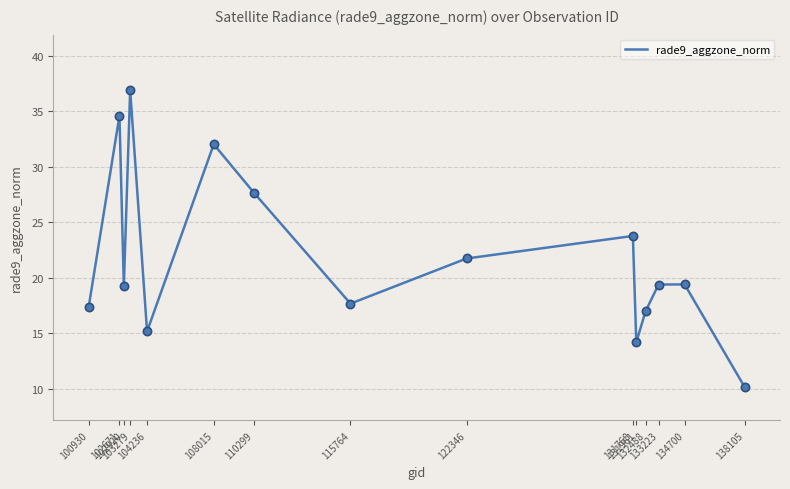

Approximately how many times larger is the value at 115764 compared to 102920?

0.9